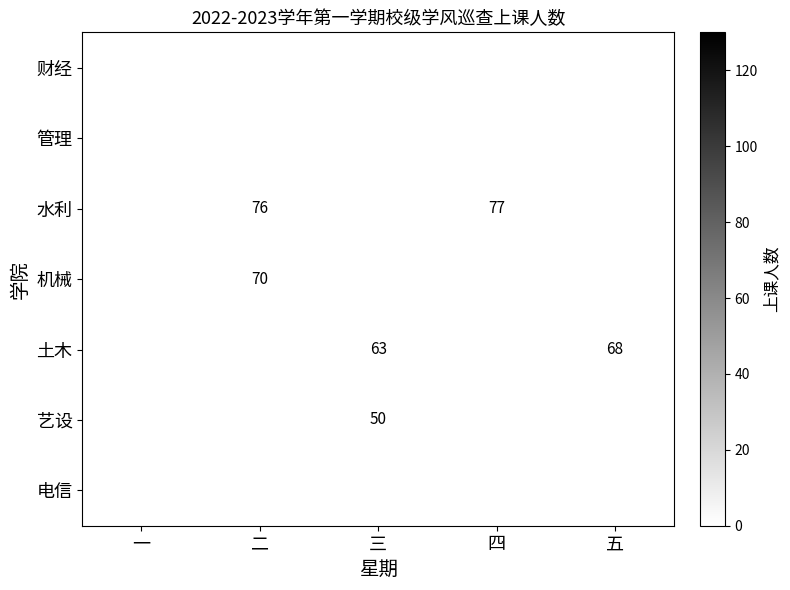

The value of 水利 at 四 is 77. True or false?

True